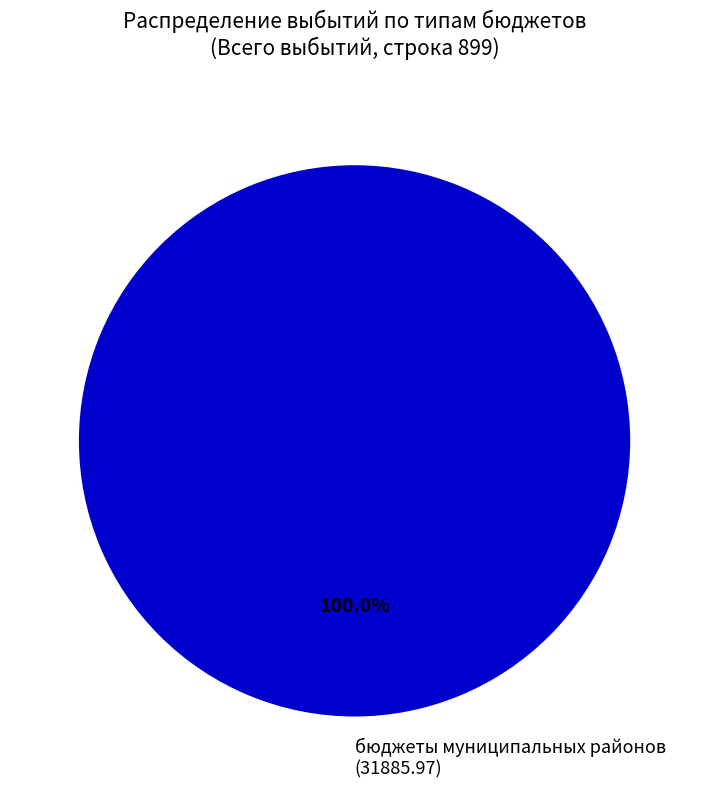

What is the majority slice?

бюджеты муниципальных районов (31885.97)